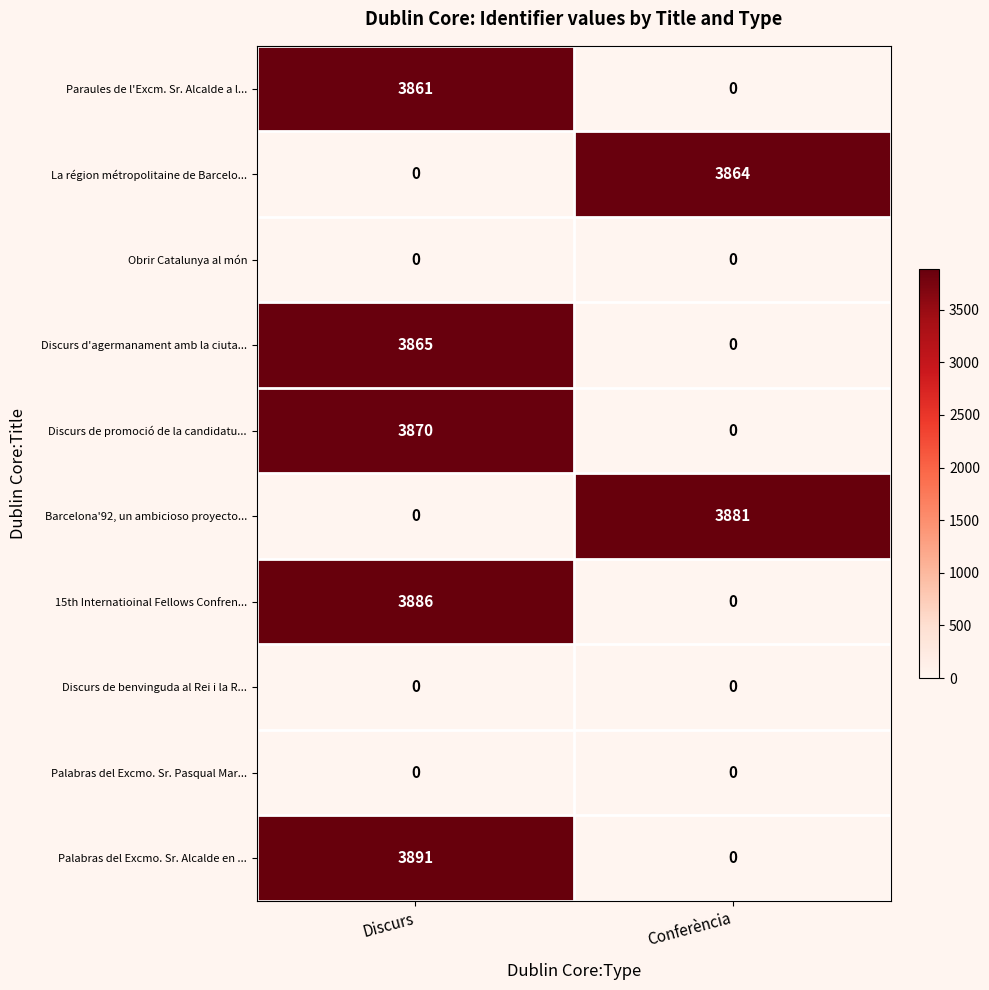

What is the difference between the highest and lowest values at Discurs?

3891